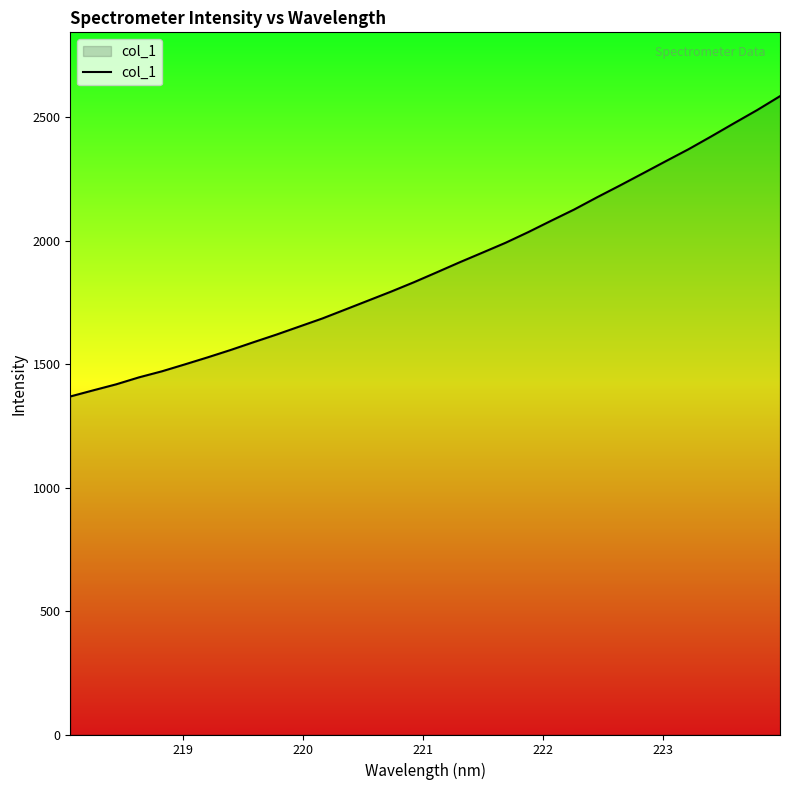

What is the difference between the maximum and minimum values?

1216.8